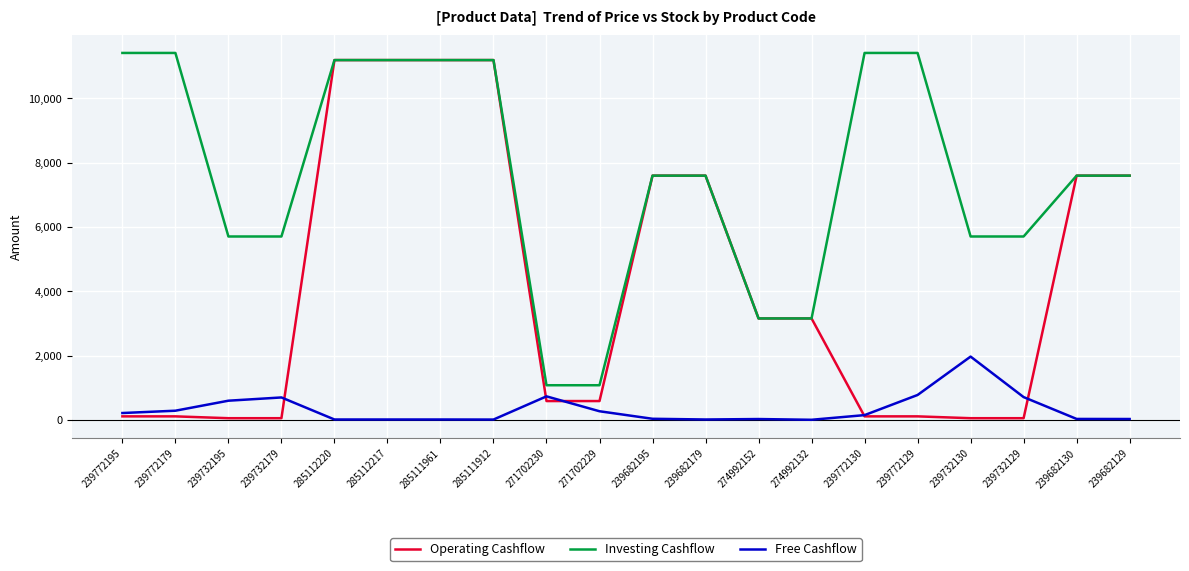

True or false: Operating Cashflow has a value of 5715.4 at 285112217.

False